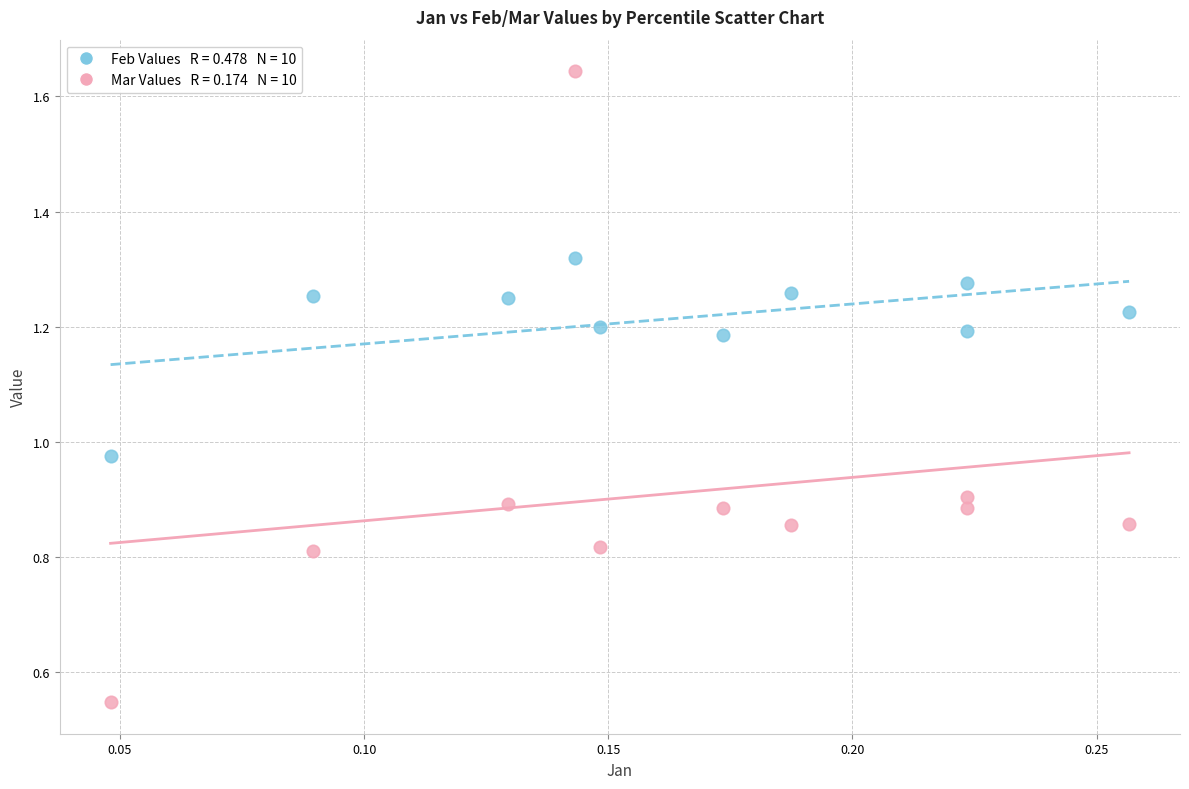

Across all data points, what is the range of Y values (max minus min)?

1.1